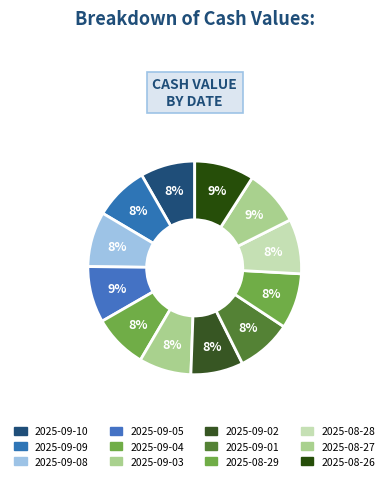

What percentage is the 2025-08-29 slice, to the nearest percent?

8%